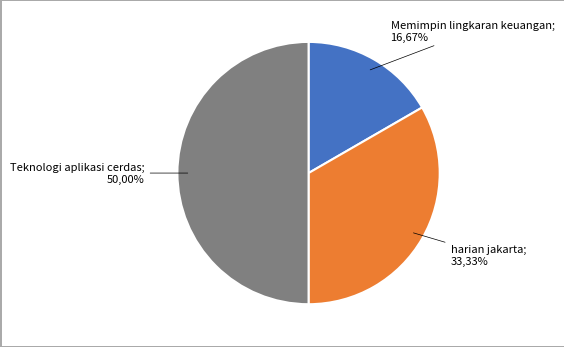

What is the smallest slice in the pie chart?

Memimpin lingkaran keuangan